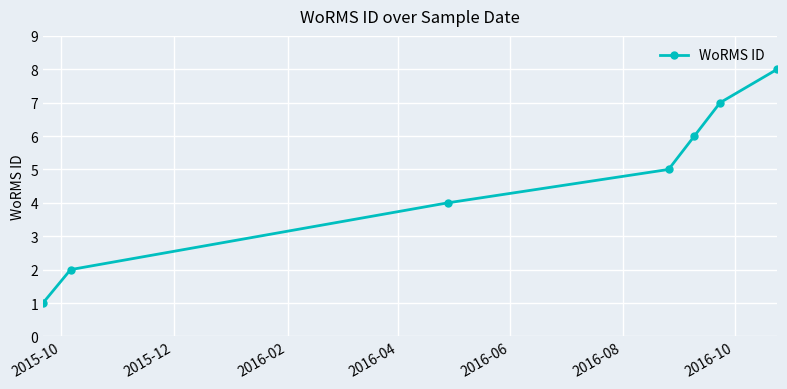

Reading right to left, transcribe all the data shown in this chart.

8	7	6	5	4	2	1